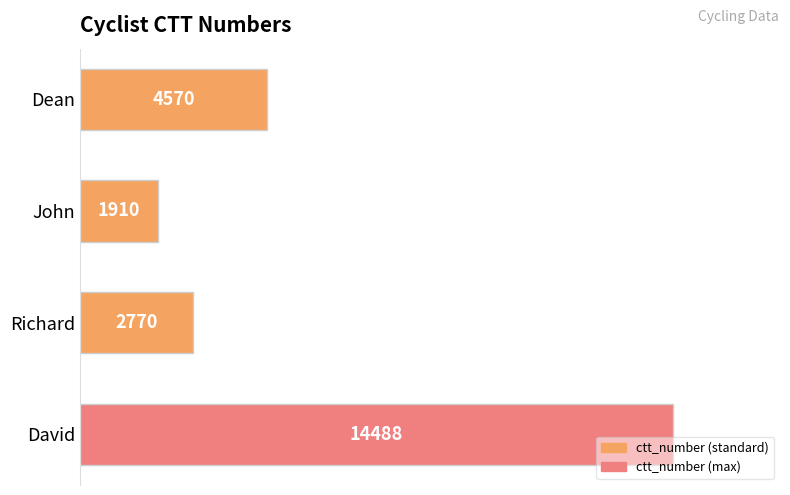

List the labels in order of value, smallest first.

John, Richard, Dean, David